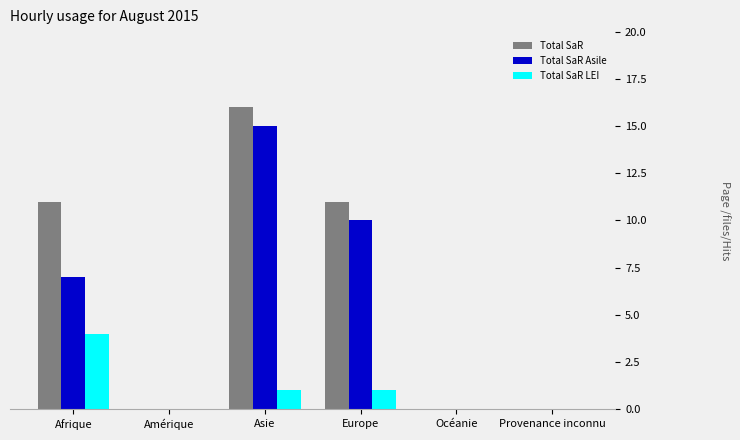

Reading right to left, transcribe all the data shown in this chart.

Total SaR: 0	0	11	16	0	11
Total SaR Asile: 0	0	10	15	0	7
Total SaR LEI: 0	0	1	1	0	4